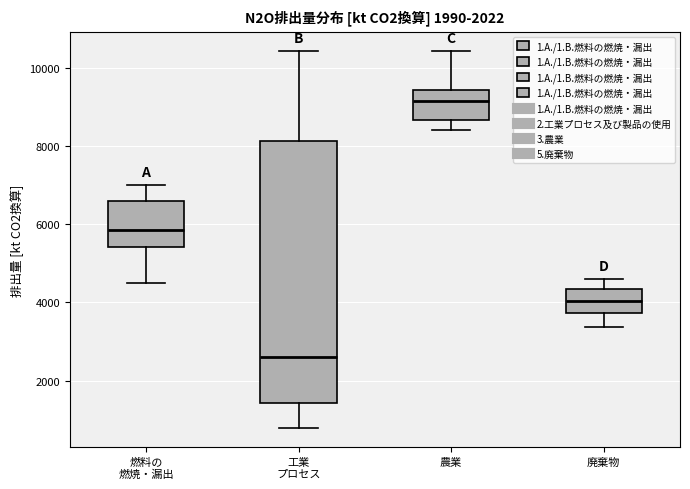

Where is the lower edge of the box for 燃料の 燃焼・漏出 on the y-axis? The values are not printed on the chart, so give them approximately, as read against the axis.

5400